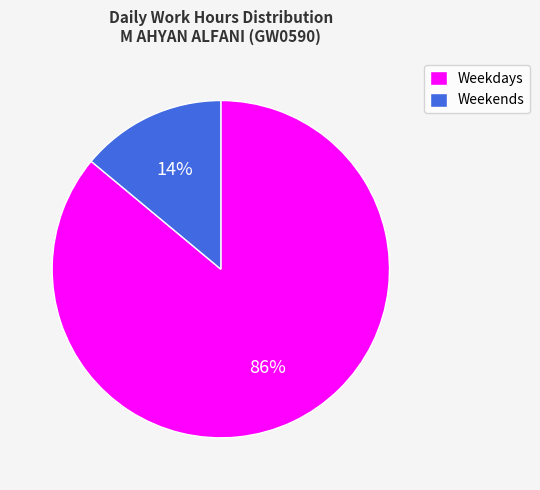

To the nearest percent, what is the difference between the Weekdays and Weekends slice percentages?

72%